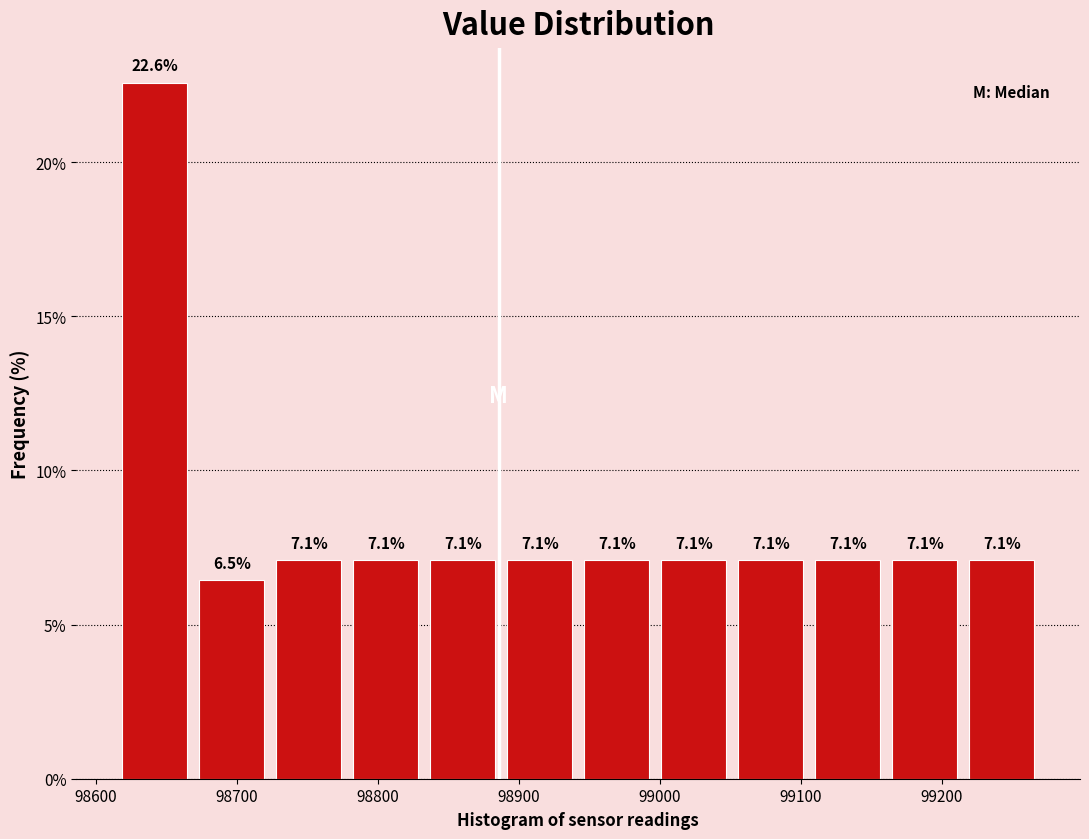

Reading left to right, transcribe this chart: for each bar, give the range it covers on the x-axis and its height. The bar edges are not printed on the chart, so give them approximately, as read against the axis.

98610 to 98670: 22.6
98670 to 98720: 6.5
98720 to 98780: 7.1
98780 to 98830: 7.1
98830 to 98890: 7.1
98890 to 98940: 7.1
98940 to 99000: 7.1
99000 to 99050: 7.1
99050 to 99110: 7.1
99110 to 99160: 7.1
99160 to 99220: 7.1
99220 to 99270: 7.1